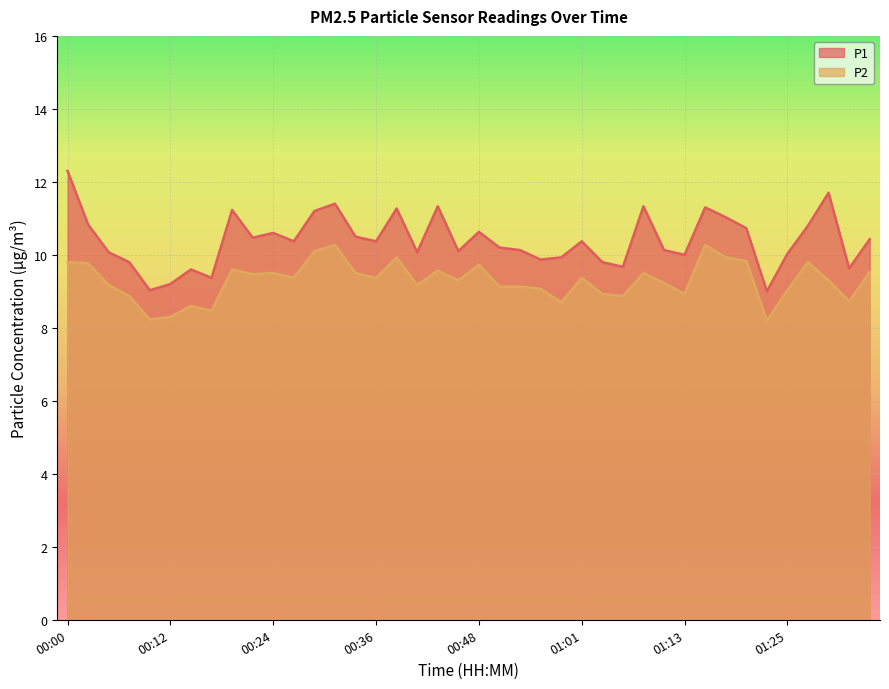

Read the P2 value at 01:35.

9.5